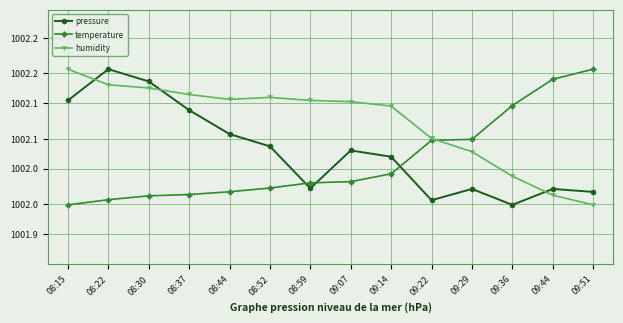

At which label does temperature reach its peak?

09:51